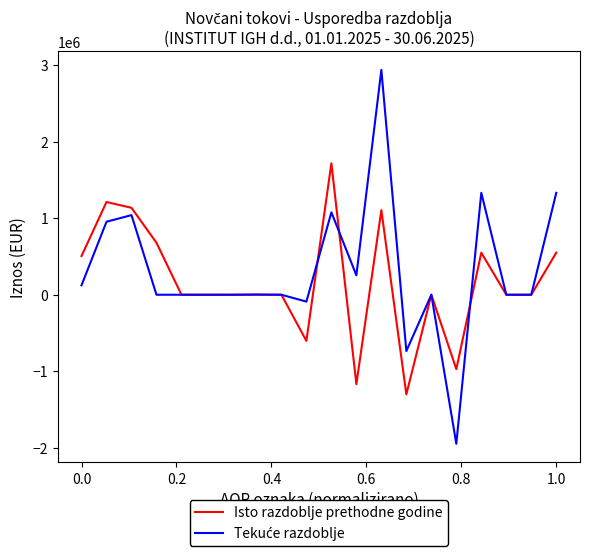

What is the maximum value shown in the chart?

2941876